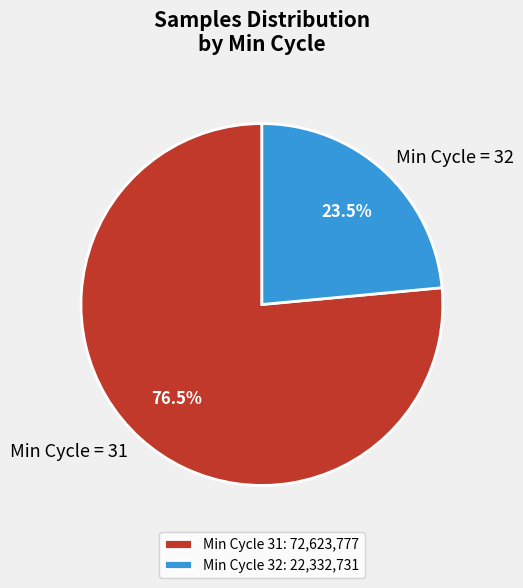

Is there any slice that represents more than half of the pie?

Yes